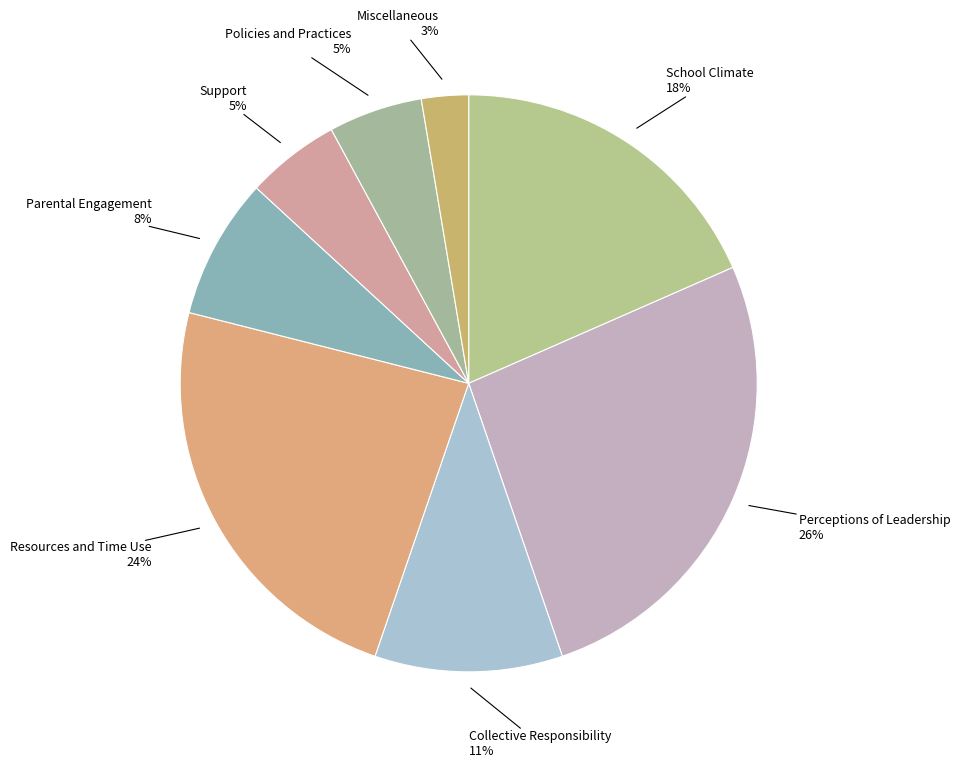

What is the smallest slice in the pie chart?

Miscellaneous